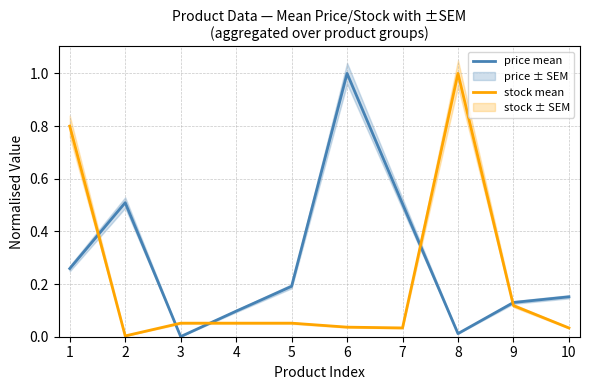

At which label does price mean reach its minimum?

3